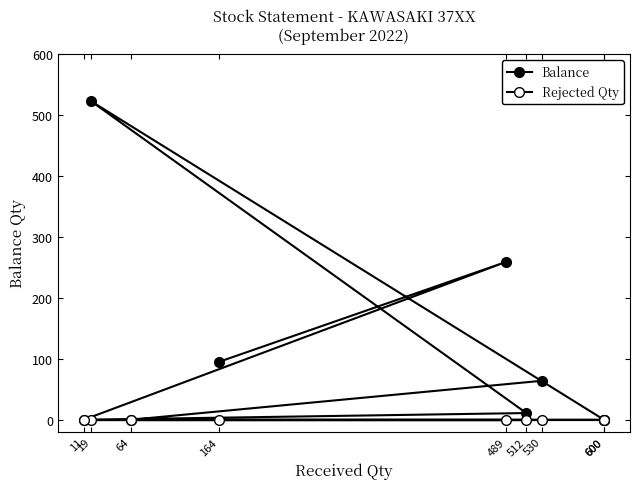

At how many categories does at least one series exceed 12?

4